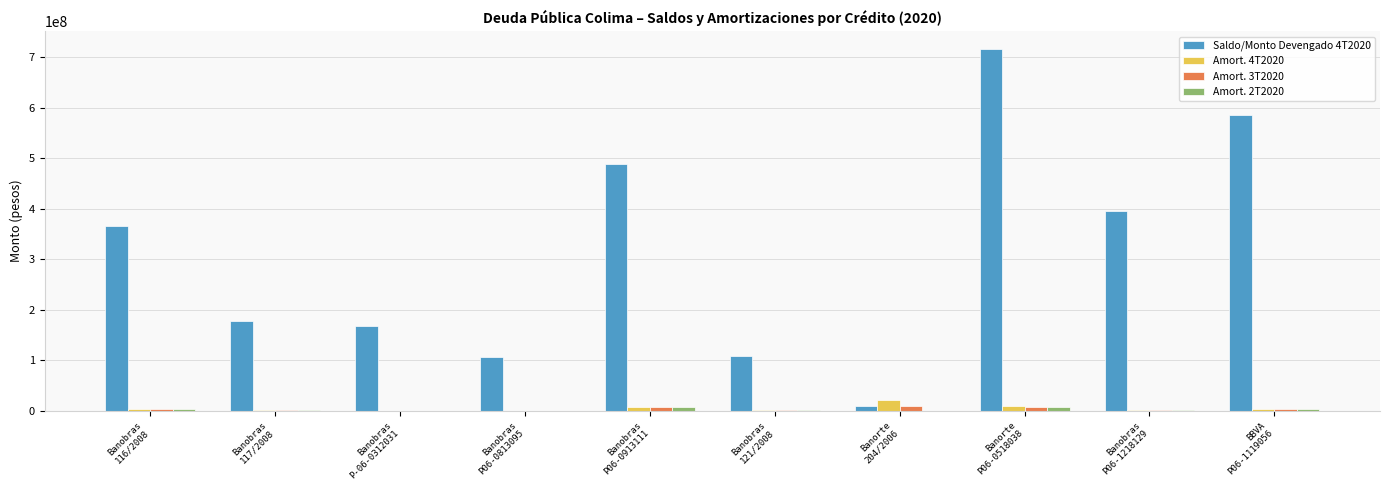

Which series has the largest total across all categories?

Saldo/Monto Devengado 4T2020